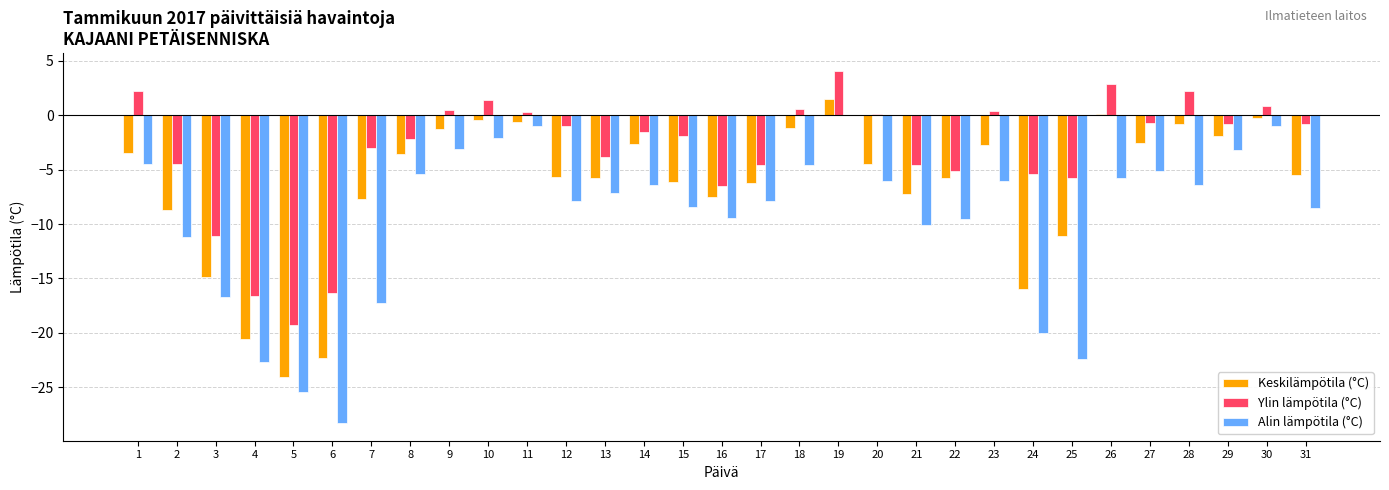

Is it true that Alin lämpötila (°C) equals -38.5 at 4?

False